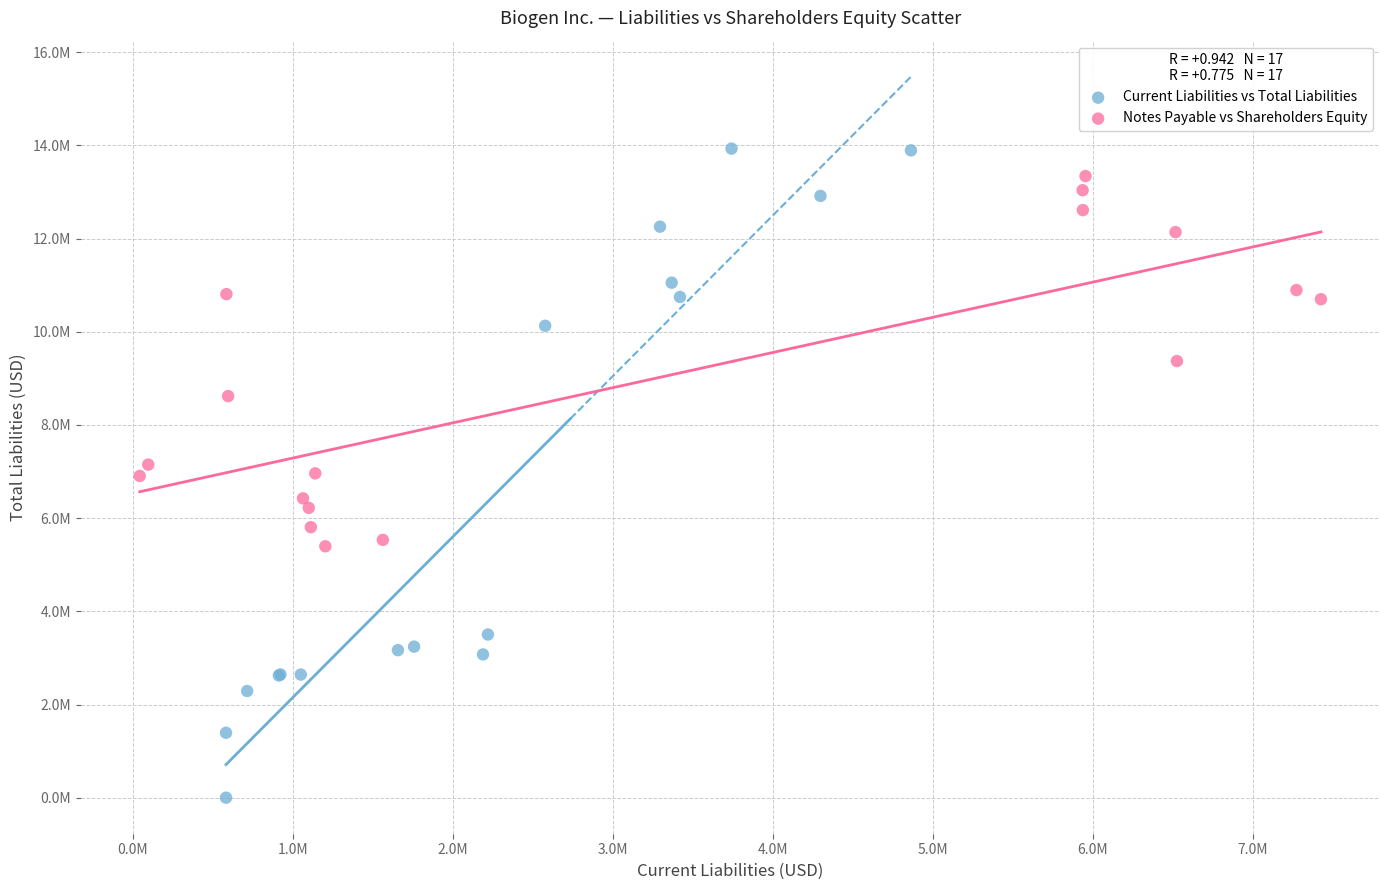

Which series reaches the minimum Y coordinate?

Current Liabilities vs Total Liabilities